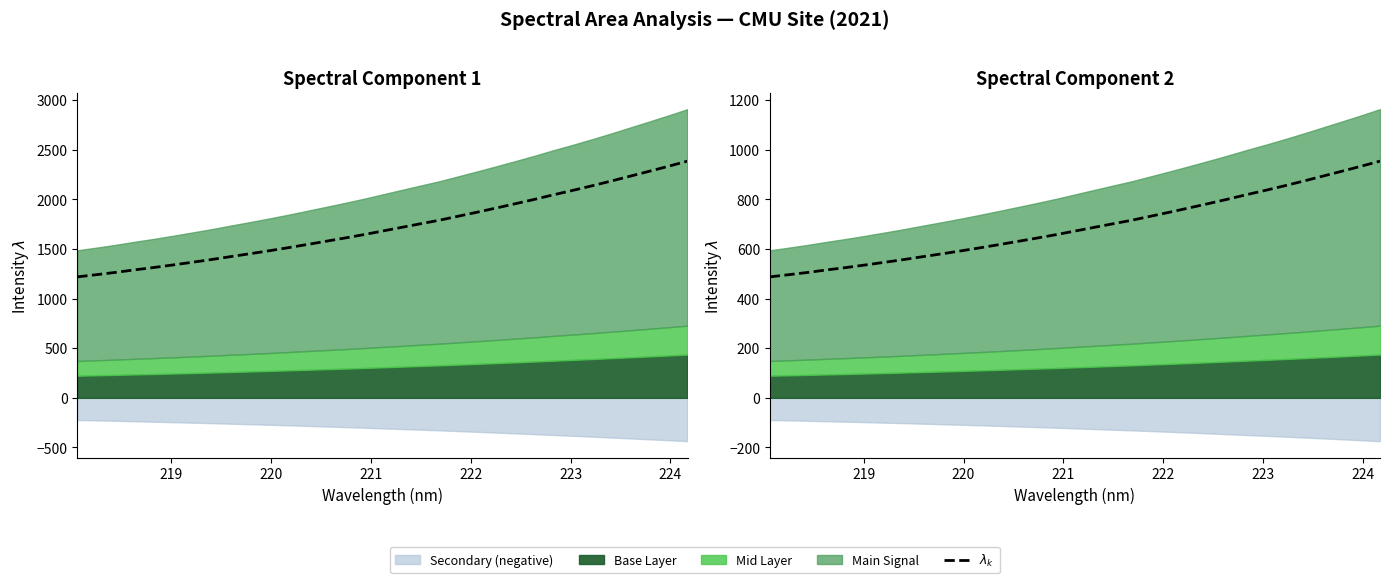

What is the difference between the maximum and minimum values?

466.5